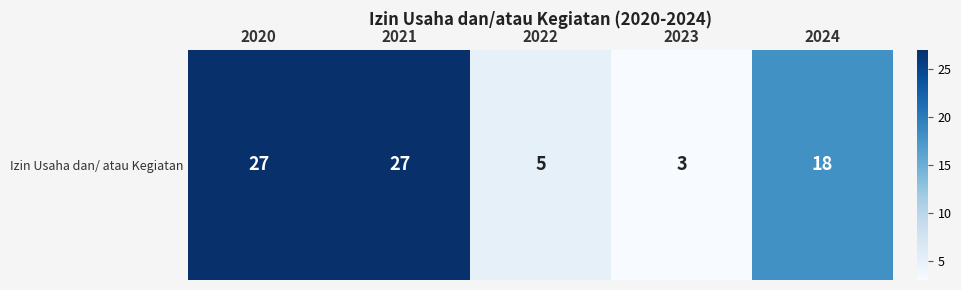

List the labels in order of value, largest first.

2020, 2021, 2024, 2022, 2023